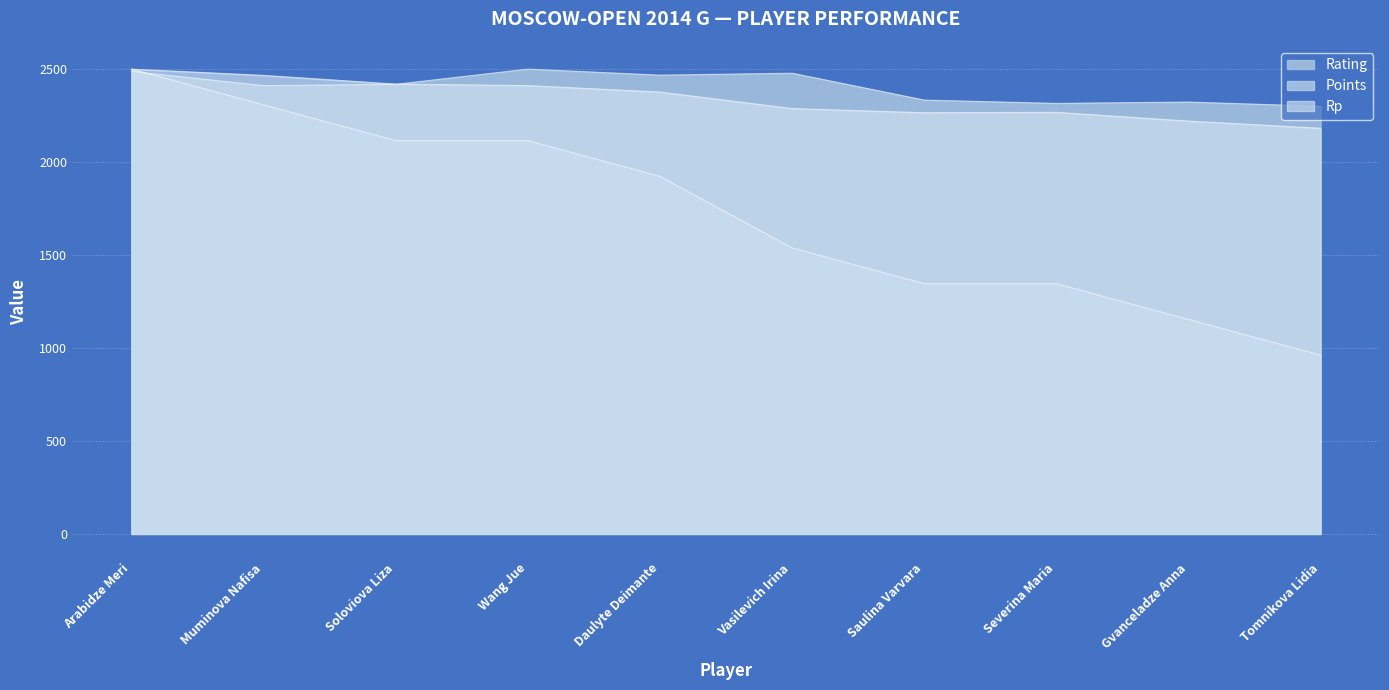

Which series has the largest total across all categories?

Rating